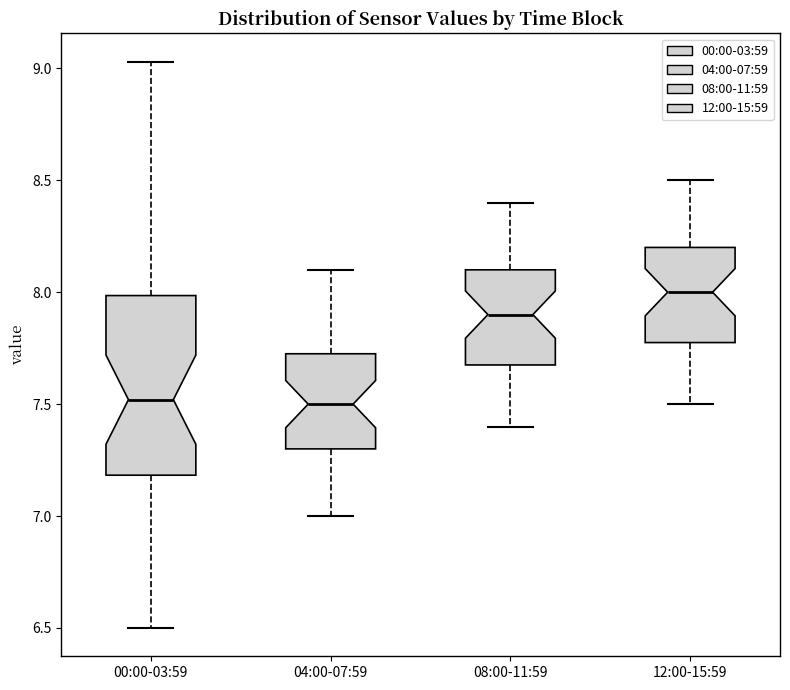

Reading left to right, transcribe this box plot: for each box, give where its median line is, the range the box spans, and where its two whiskers end, as read against the y-axis. The values are not printed on the chart, so give them approximately, as read against the axis.

00:00-03:59: median 7.50, box 7.20 to 8.00, whiskers 6.50 to 9.05
04:00-07:59: median 7.50, box 7.30 to 7.75, whiskers 7.00 to 8.10
08:00-11:59: median 7.90, box 7.70 to 8.10, whiskers 7.40 to 8.40
12:00-15:59: median 8.00, box 7.80 to 8.20, whiskers 7.50 to 8.50